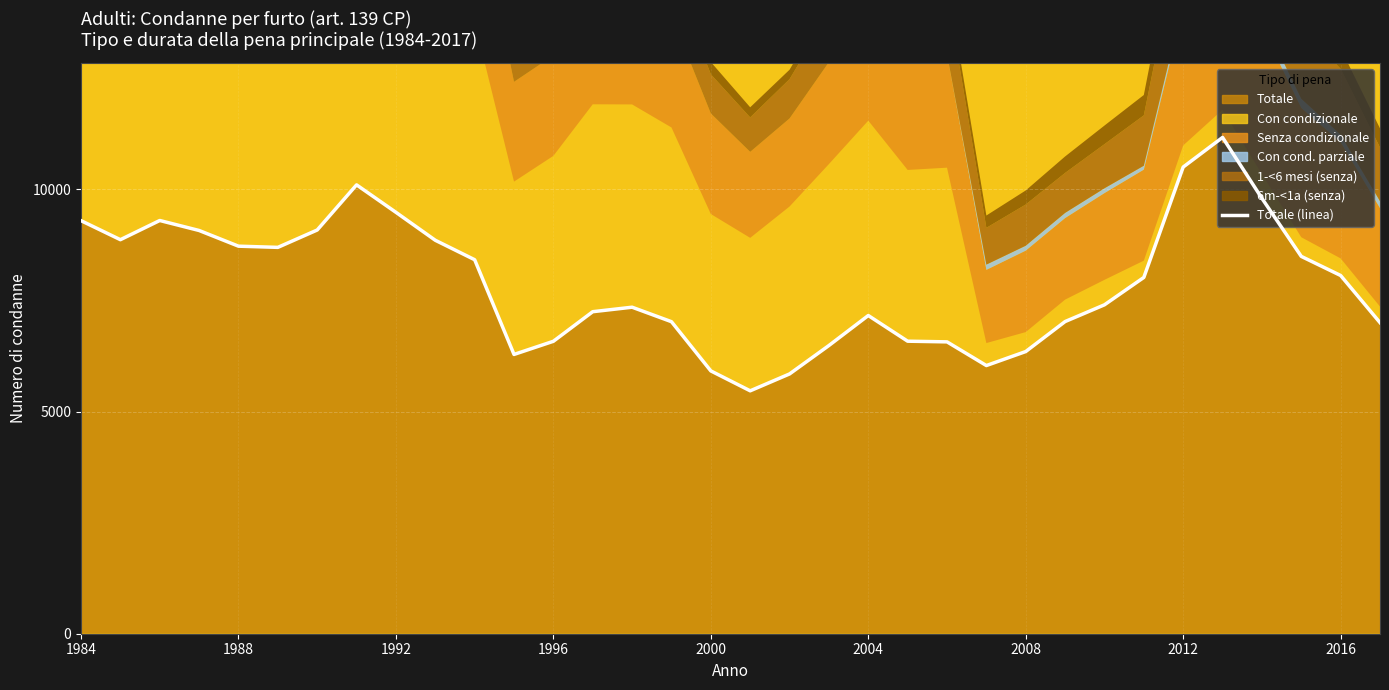

What is the value of the Totale point at the 22nd from the left?

6585